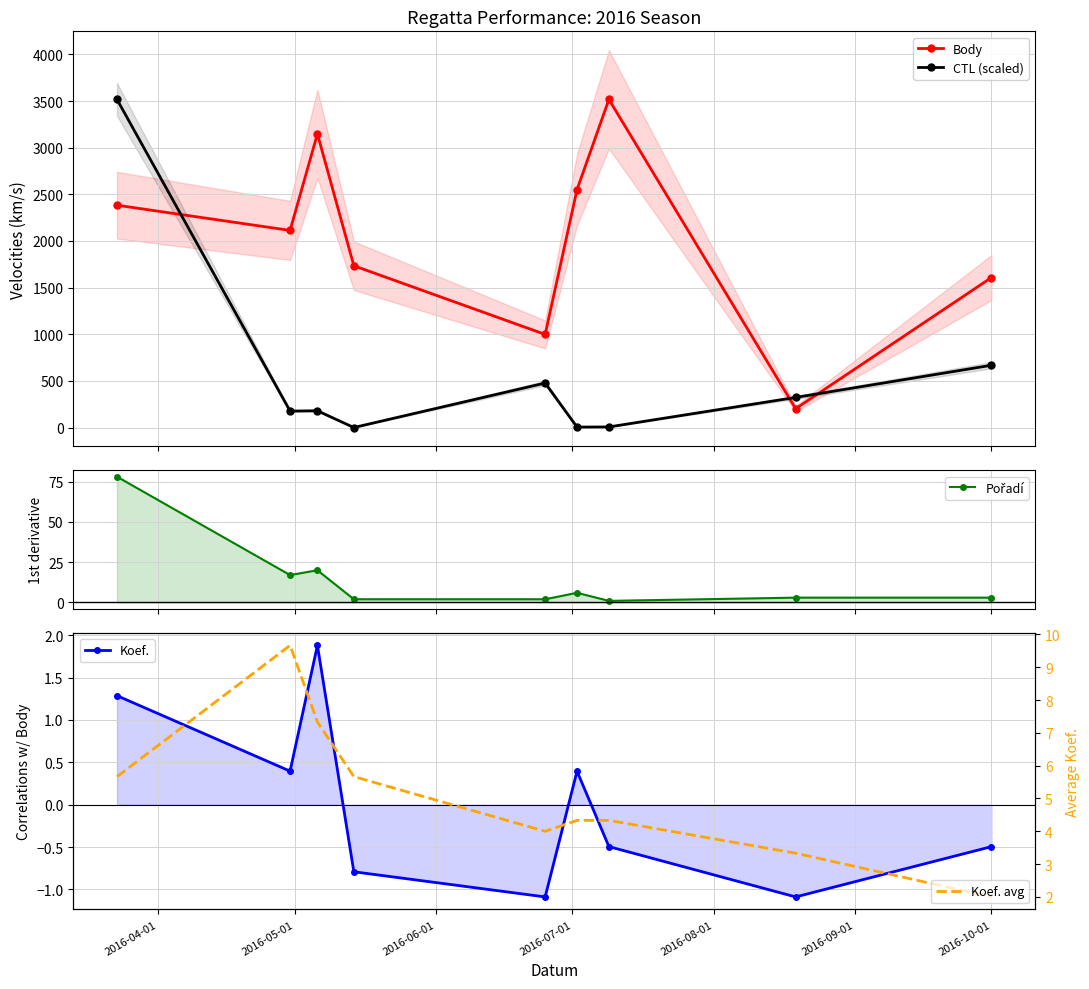

What is the value of the CTL (scaled) point at the 2nd from the left?

176.4